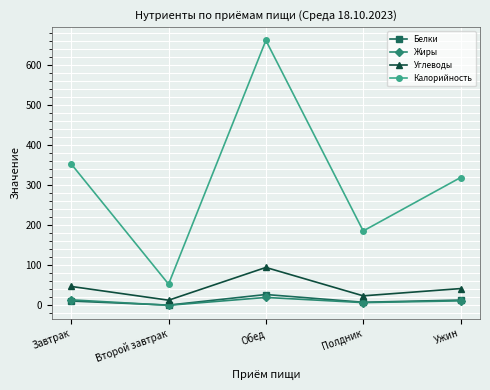

How many data points in Калорийность are less than 318?

2